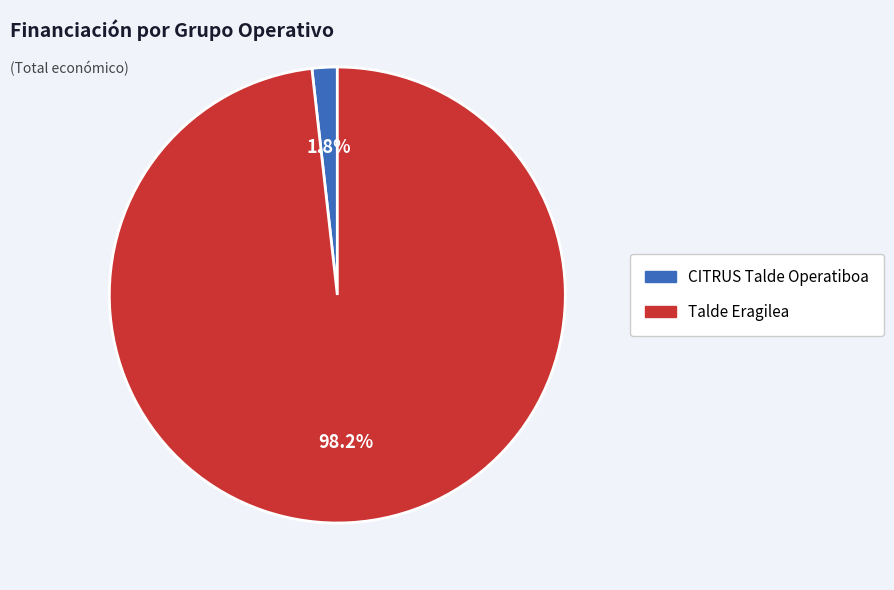

Count the number of slices in the pie.

2